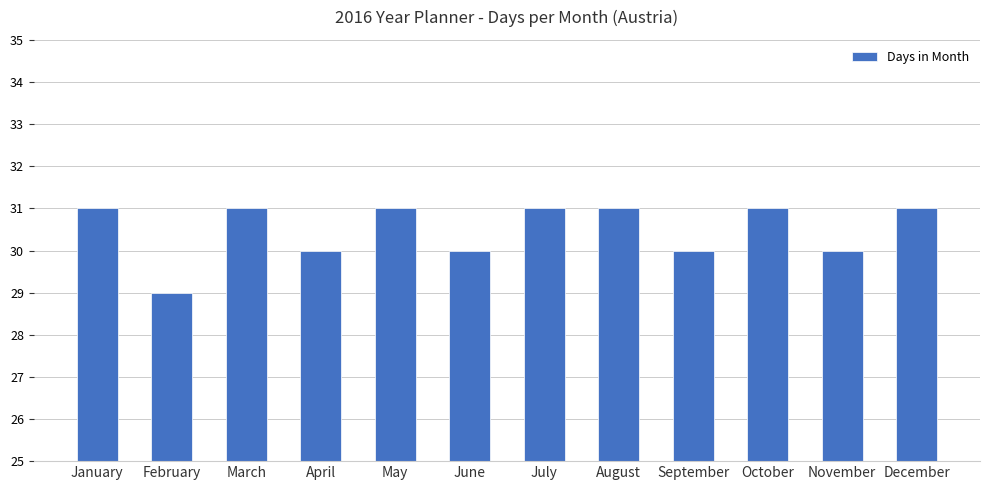

What is the difference between the maximum and minimum values?

2